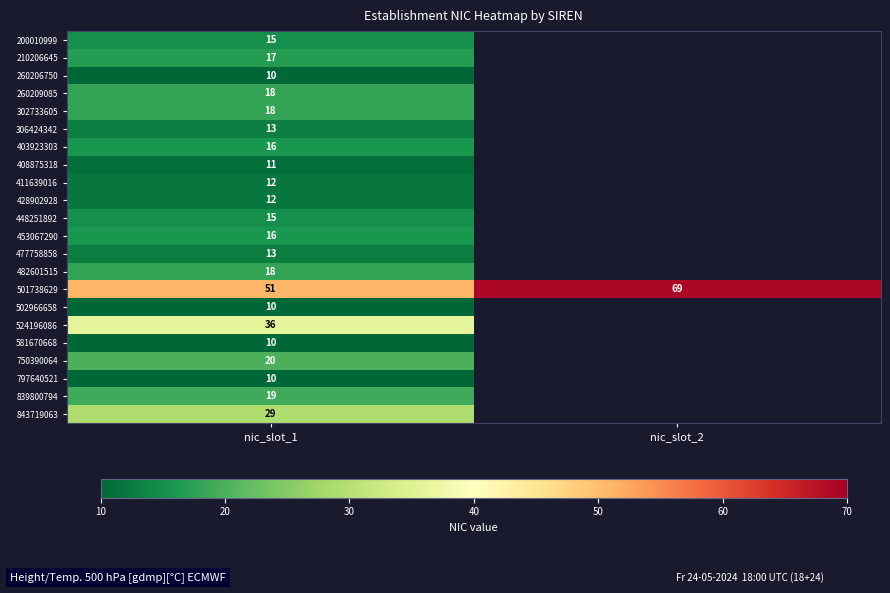

The value of 581670668 at nic_slot_1 is 10. True or false?

True